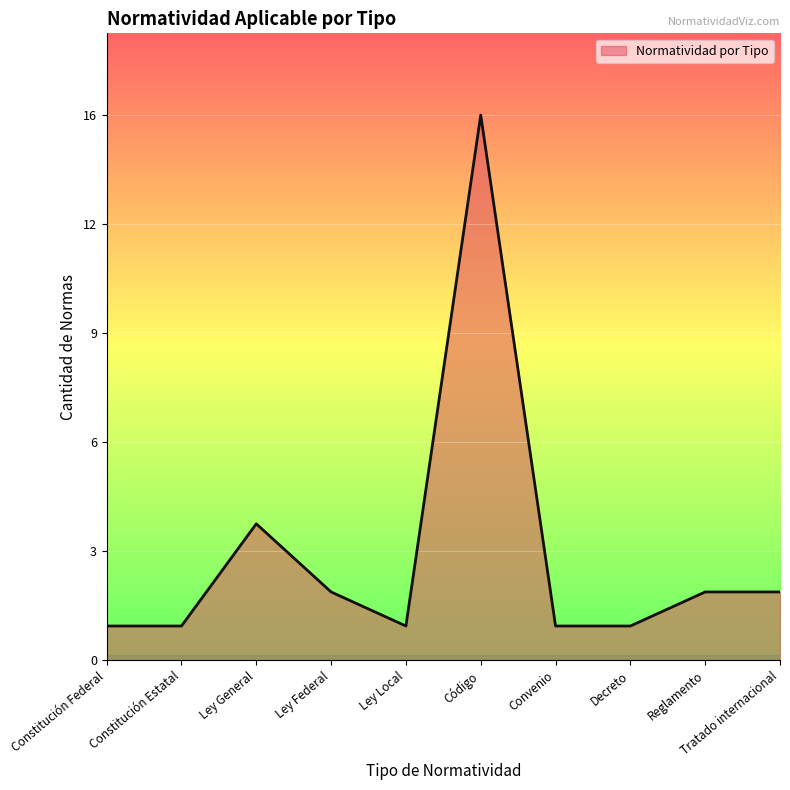

Which has a higher value, Reglamento or Ley Federal?

Reglamento